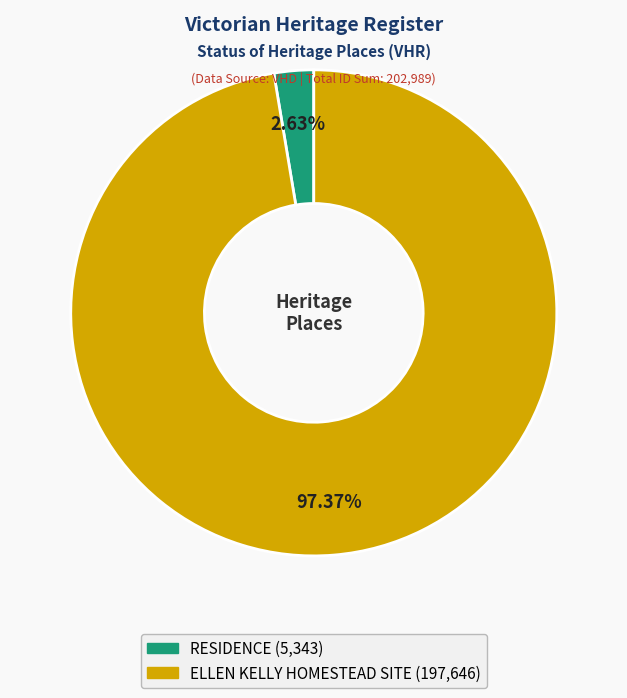

Which slice is the smallest?

RESIDENCE